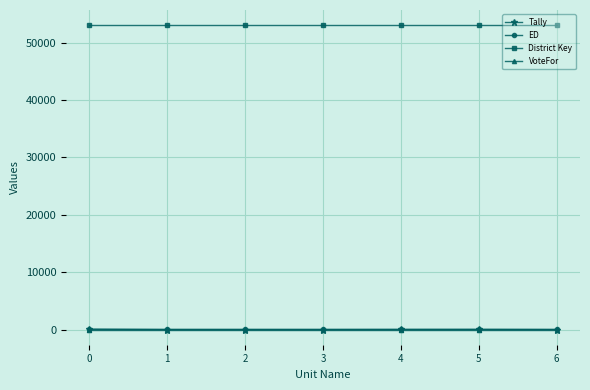

What is the highest value of the District Key series?

53046